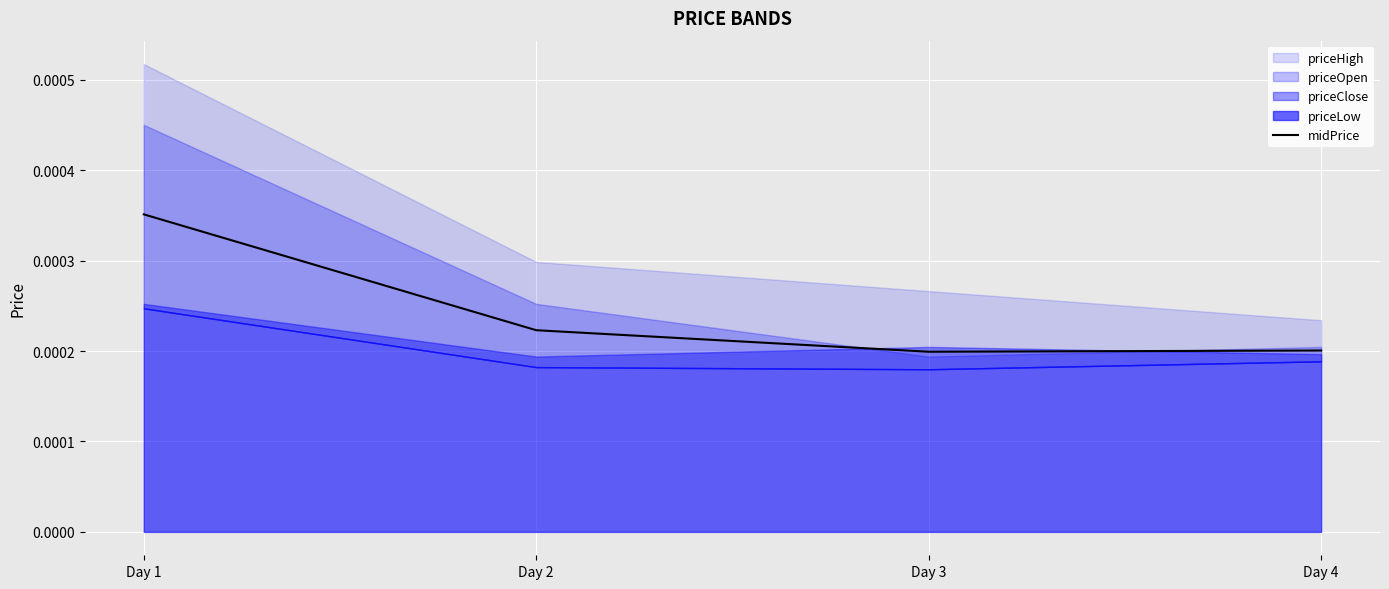

Count the midPrice values in the range 0 to 1.

4